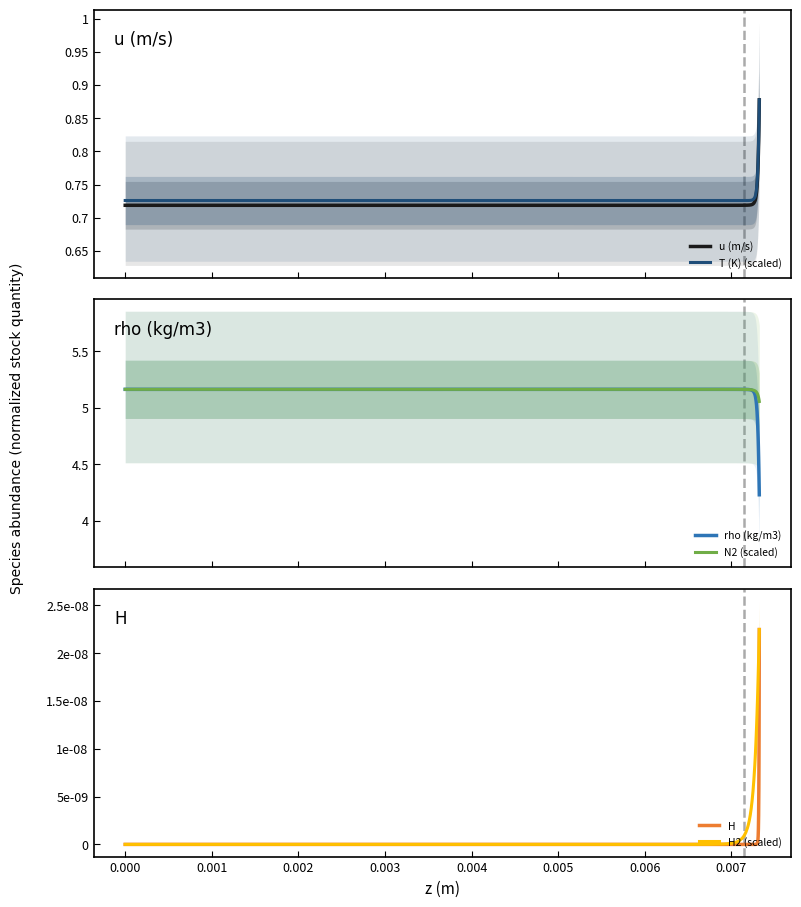

Reading left to right, list all the values displayed in this chart.

u (m/s): 0.7	0.7	0.7	0.7	0.7	0.7	0.7	0.7	0.7	0.7	0.7	0.7	0.7	0.7	0.7	0.7	0.7	0.7	0.7	0.7	0.7	0.7	0.7	0.7	0.7	0.7	0.7	0.7	0.7	0.8	0.8	0.8	0.8	0.8	0.8	0.8	0.8	0.9	0.9	0.9
T (K) (scaled): 0.7	0.7	0.7	0.7	0.7	0.7	0.7	0.7	0.7	0.7	0.7	0.7	0.7	0.7	0.7	0.7	0.7	0.7	0.7	0.7	0.7	0.7	0.7	0.7	0.7	0.7	0.7	0.7	0.8	0.8	0.8	0.8	0.8	0.8	0.8	0.8	0.8	0.9	0.9	0.9
rho (kg/m3): 5.2	5.2	5.2	5.2	5.2	5.2	5.2	5.2	5.2	5.2	5.2	5.2	5.2	5.2	5.2	5.2	5.2	5.2	5.2	5.2	5.2	5.1	5.1	5.1	5.1	5.1	5.1	5.0	5.0	4.9	4.8	4.8	4.7	4.6	4.6	4.5	4.4	4.4	4.3	4.2
N2 (scaled): 5.2	5.2	5.2	5.2	5.2	5.2	5.2	5.2	5.2	5.2	5.2	5.2	5.2	5.2	5.2	5.2	5.2	5.2	5.2	5.2	5.2	5.2	5.2	5.2	5.1	5.1	5.1	5.1	5.1	5.1	5.1	5.1	5.1	5.1	5.1	5.1	5.1	5.1	5.1	5.1
H: 0.0	0.0	0.0	0.0	0.0	0.0	0.0	0.0	0.0	0.0	0.0	0.0	0.0	0.0	0.0	0.0	0.0	0.0	0.0	0.0	0.0	0.0	0.0	0.0	0.0	0.0	0.0	0.0	0.0	0.0	0.0	0.0	0.0	0.0	0.0	0.0	0.0	0.0	0.0	0.0
H2 (scaled): 0.0	0.0	0.0	0.0	0.0	0.0	0.0	0.0	0.0	0.0	0.0	0.0	0.0	0.0	0.0	0.0	0.0	0.0	0.0	0.0	0.0	0.0	0.0	0.0	0.0	0.0	0.0	0.0	0.0	0.0	0.0	0.0	0.0	0.0	0.0	0.0	0.0	0.0	0.0	0.0